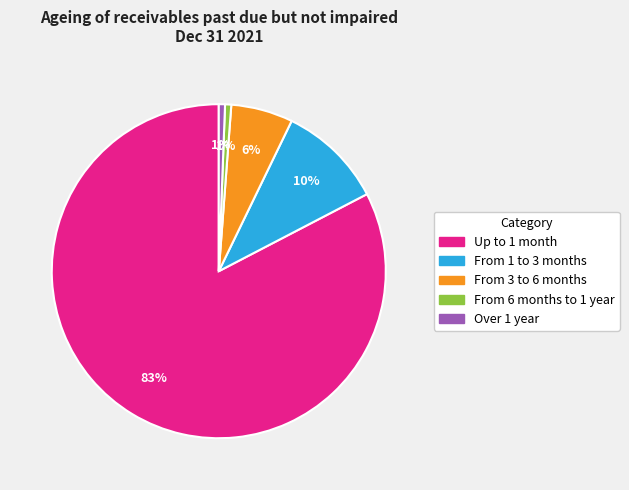

To the nearest percent, what is the combined percentage of Over 1 year and From 1 to 3 months?

11%